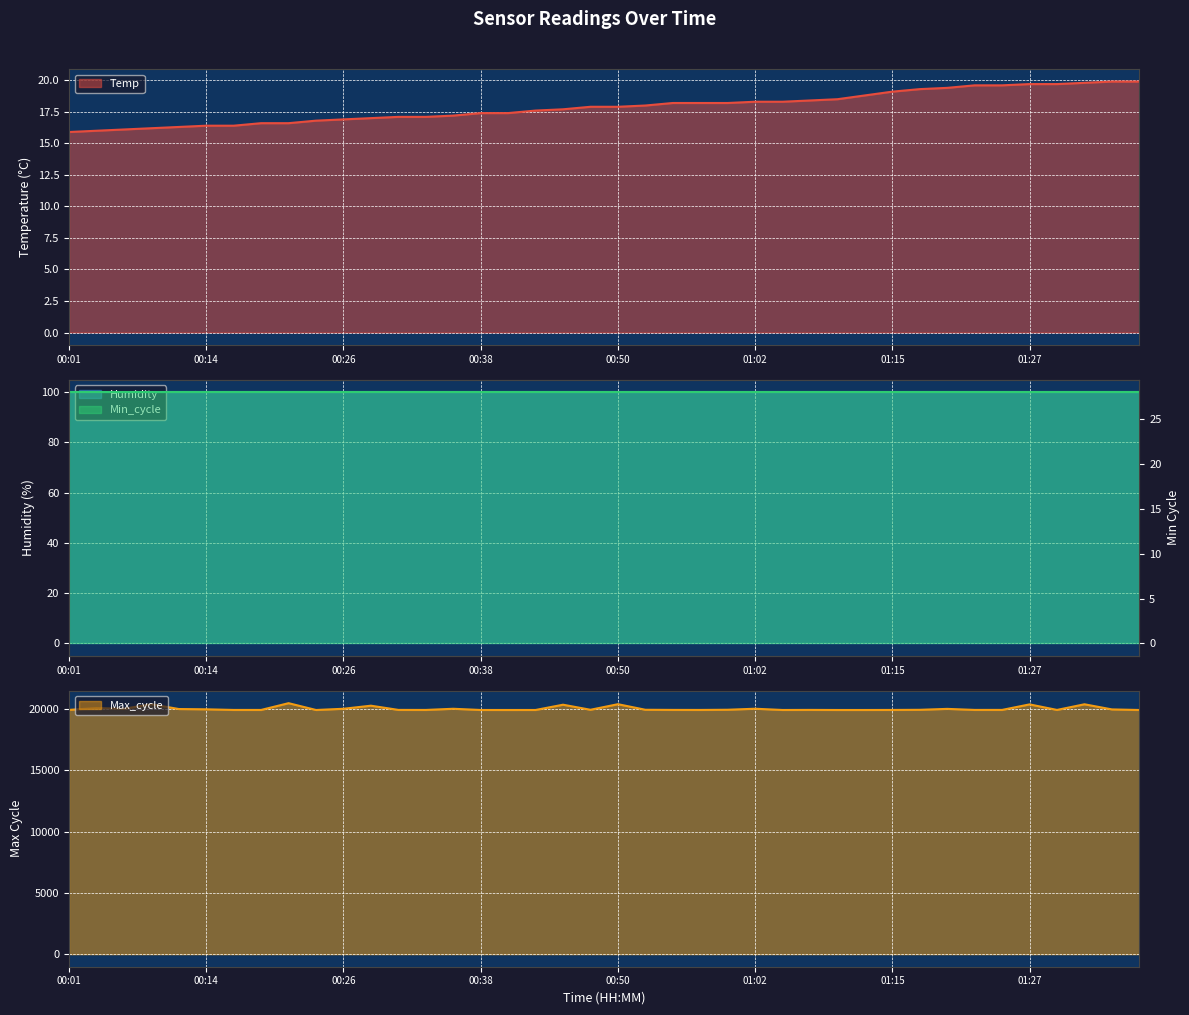

True or false: Temp has a value of 6.7 at 00:01.

False